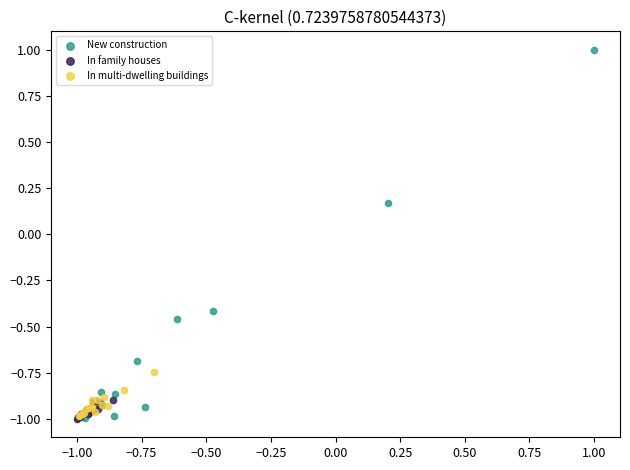

Which series has the widest spread of Y values?

New construction